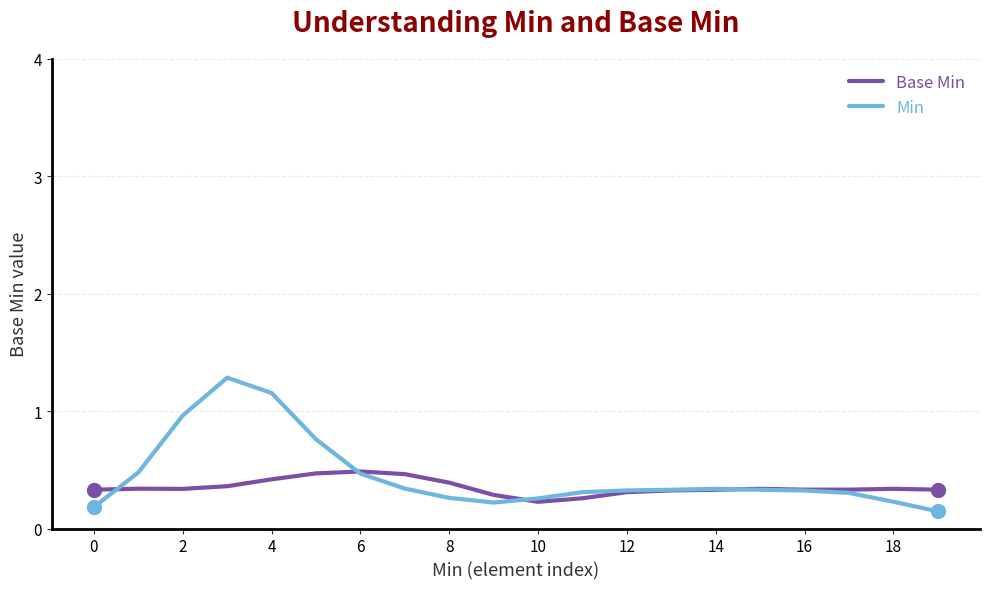

Rank the series by their maximum value, from highest to lowest.

Min, Base Min